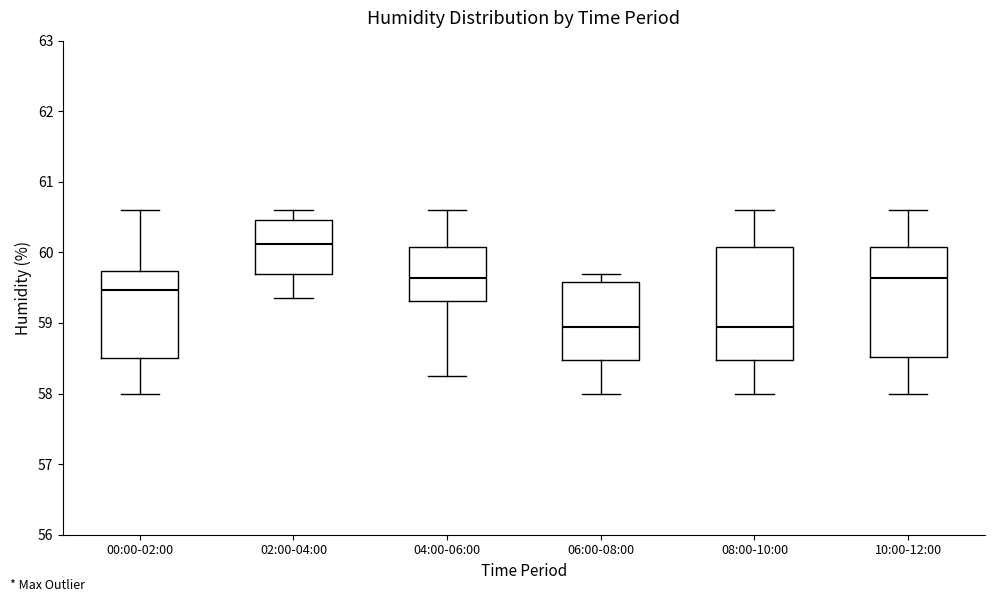

Where does the median line of the box for 06:00-08:00 sit on the y-axis? The values are not printed on the chart, so give them approximately, as read against the axis.

58.9